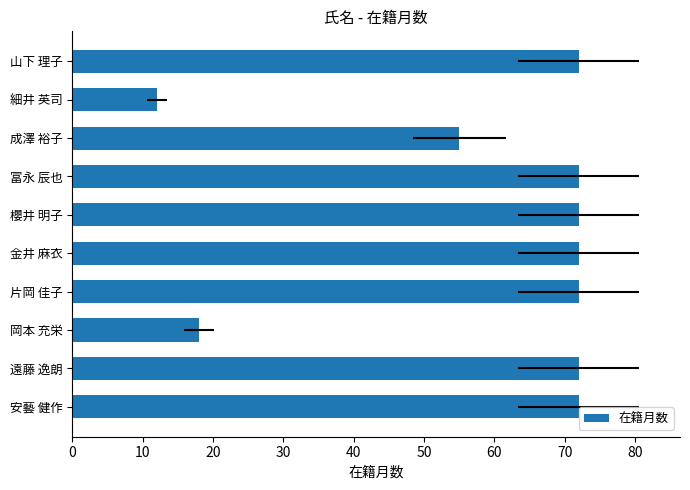

How many values are between 55 and 72?

8